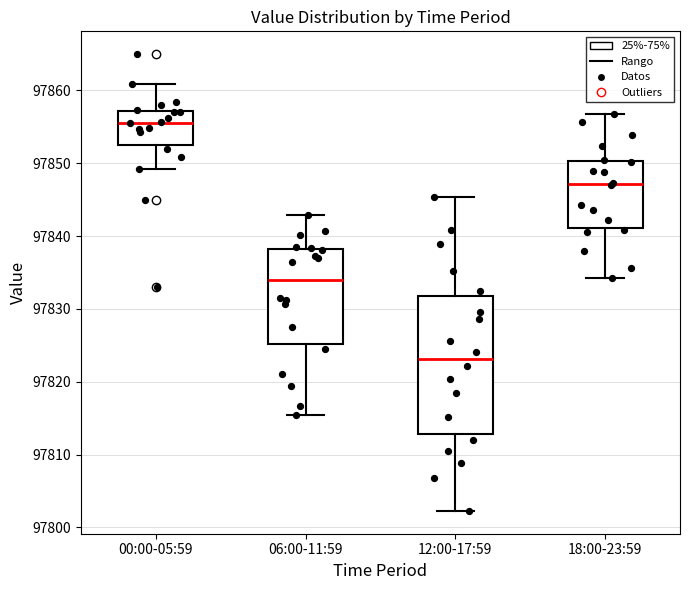

Reading left to right, read every box against the y-axis: the position of its median line, the range the box covers, and the ends of its whiskers. The values are not printed on the chart, so give them approximately, as read against the axis.

00:00-05:59: median 97856, box 97853 to 97857, whiskers 97849 to 97861
06:00-11:59: median 97834, box 97825 to 97838, whiskers 97815 to 97843
12:00-17:59: median 97823, box 97813 to 97832, whiskers 97802 to 97845
18:00-23:59: median 97847, box 97841 to 97850, whiskers 97834 to 97857